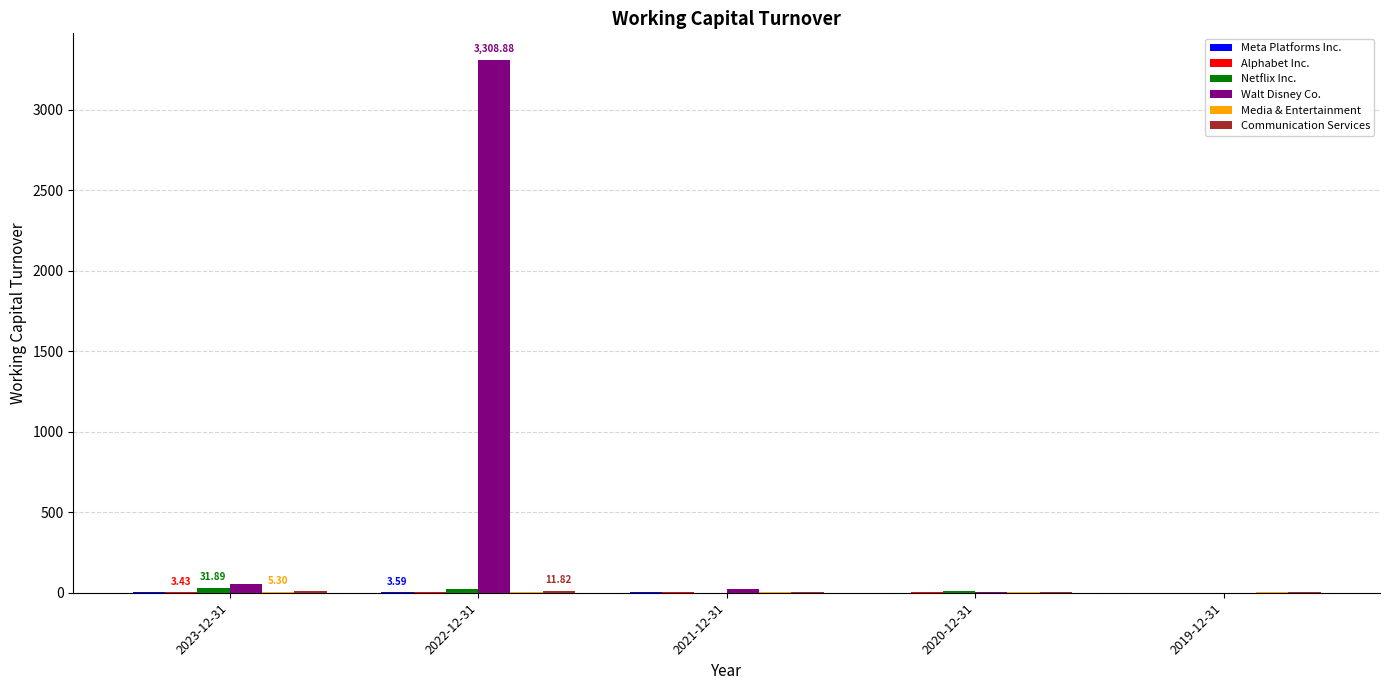

At which category is the sum across all series the highest?

2022-12-31